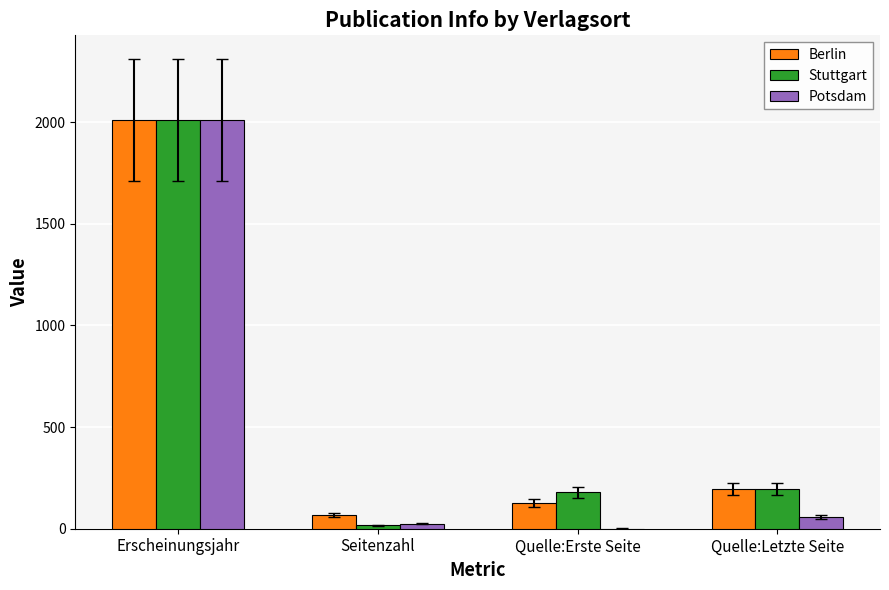

Between Erscheinungsjahr and Quelle:Letzte Seite, which series saw the biggest shift?

Potsdam